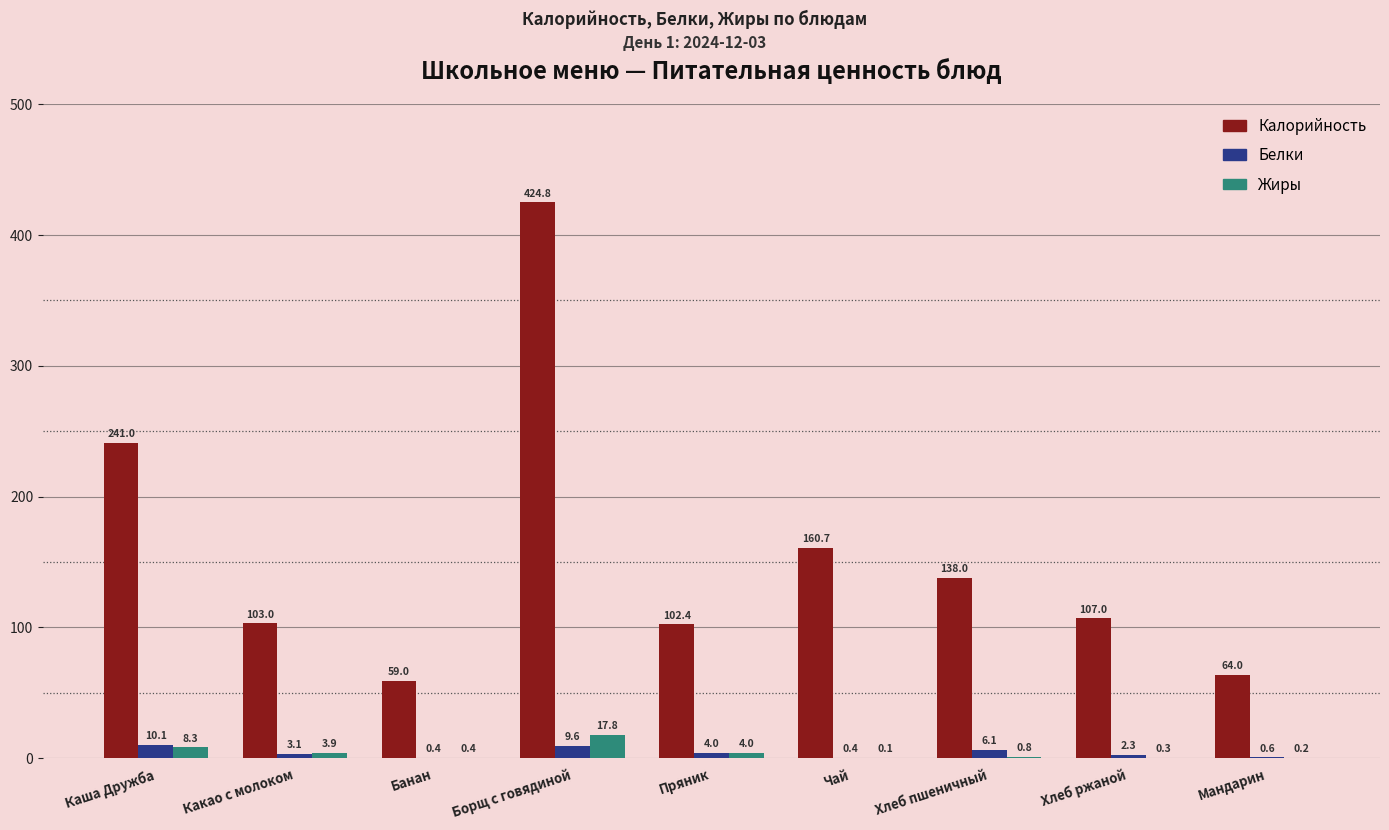

What is the greatest value displayed?

424.8